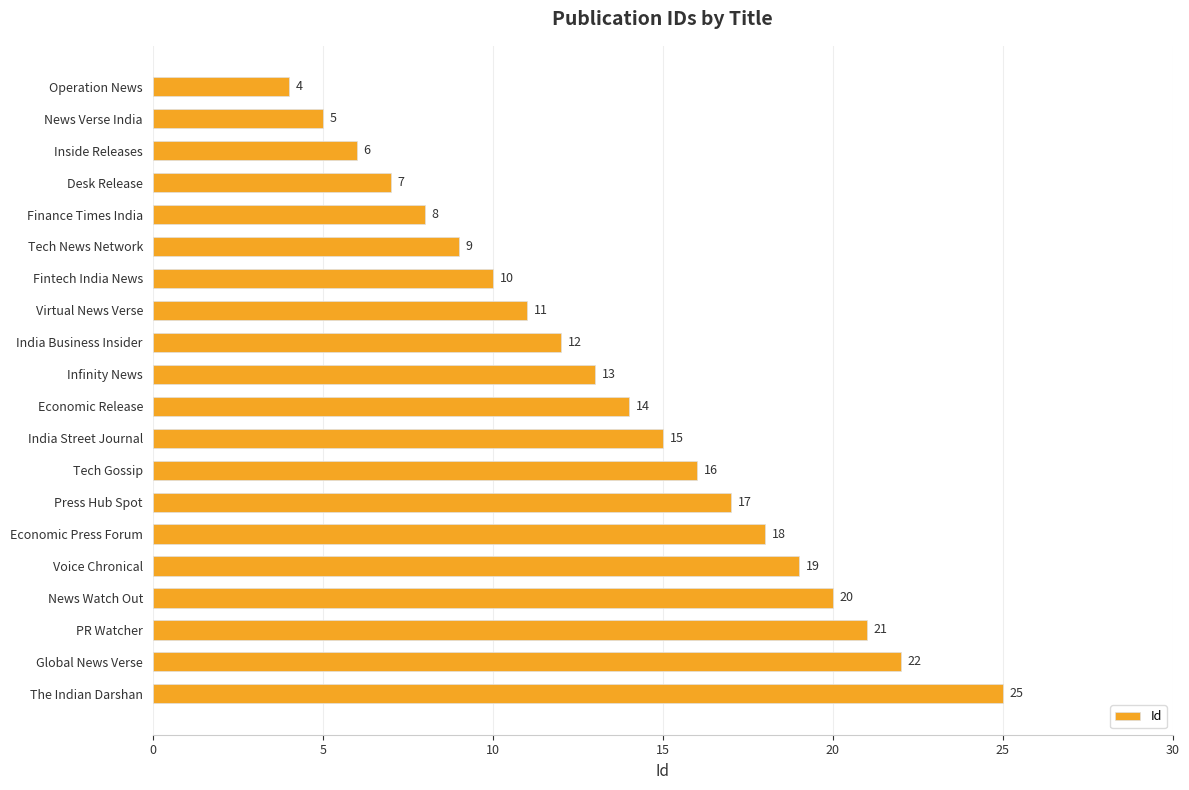

Count the number of categories in the chart.

20